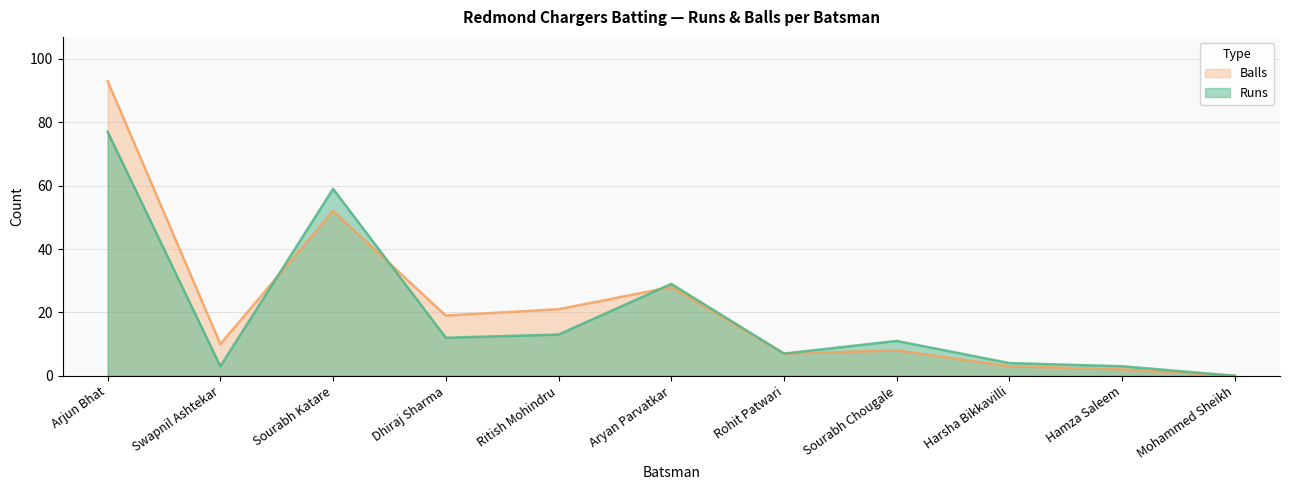

Which series ends up on top after the final intersection of Balls and Runs?

Runs